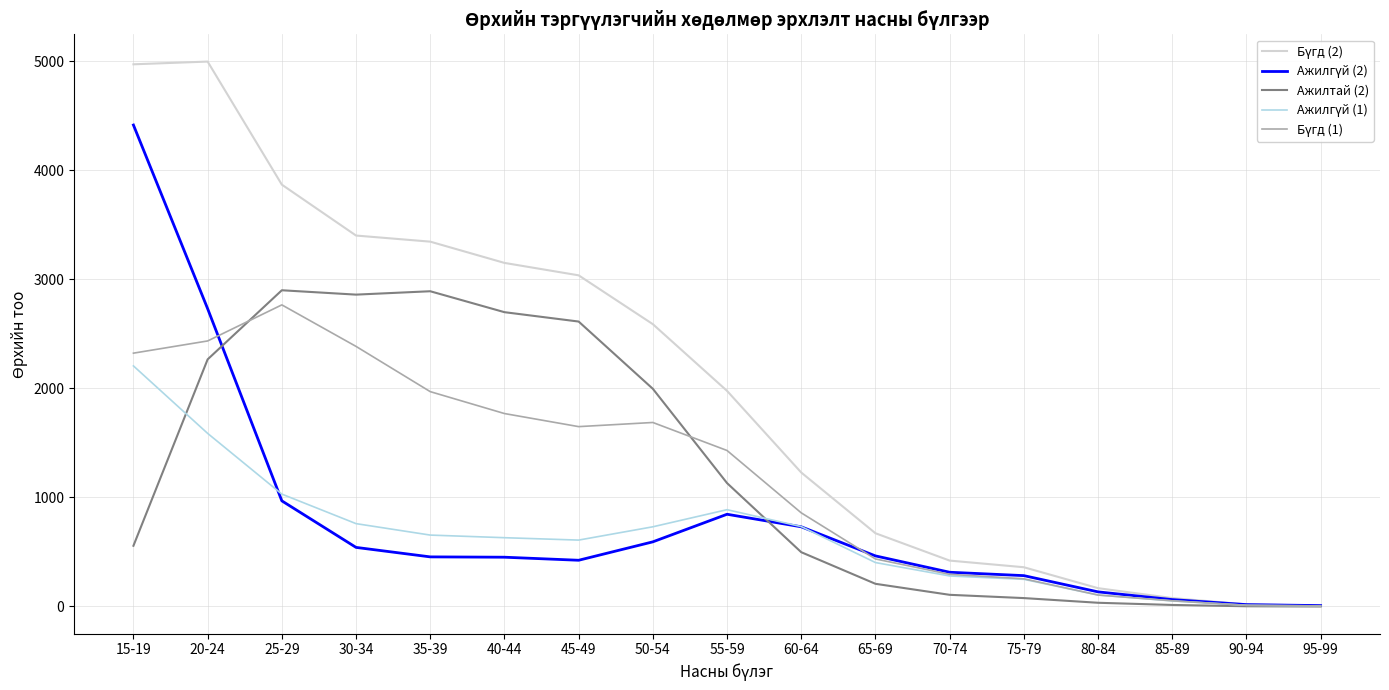

At which label is Ажилтай (2) closest to 1450?

55-59